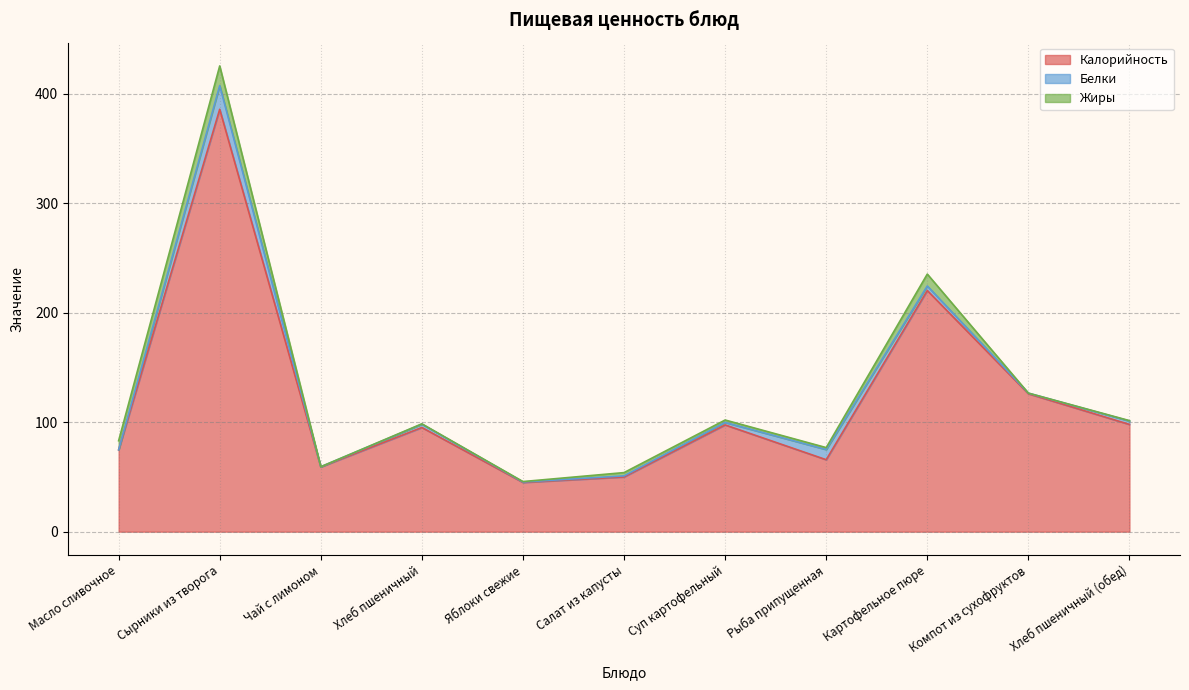

What is the greatest value displayed?

386.0